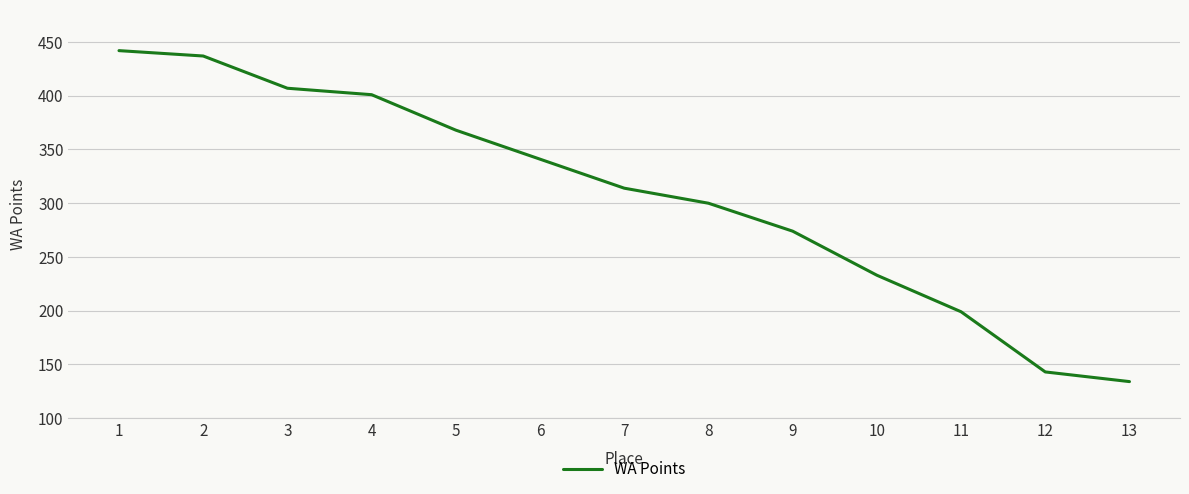

At which category does the chart reach its peak across all series?

1